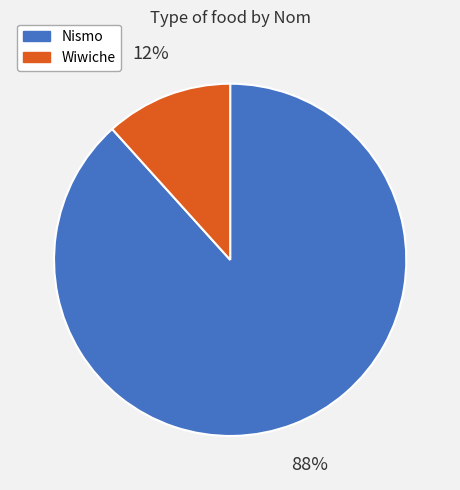

To the nearest percent, what portion does Nismo represent?

88%